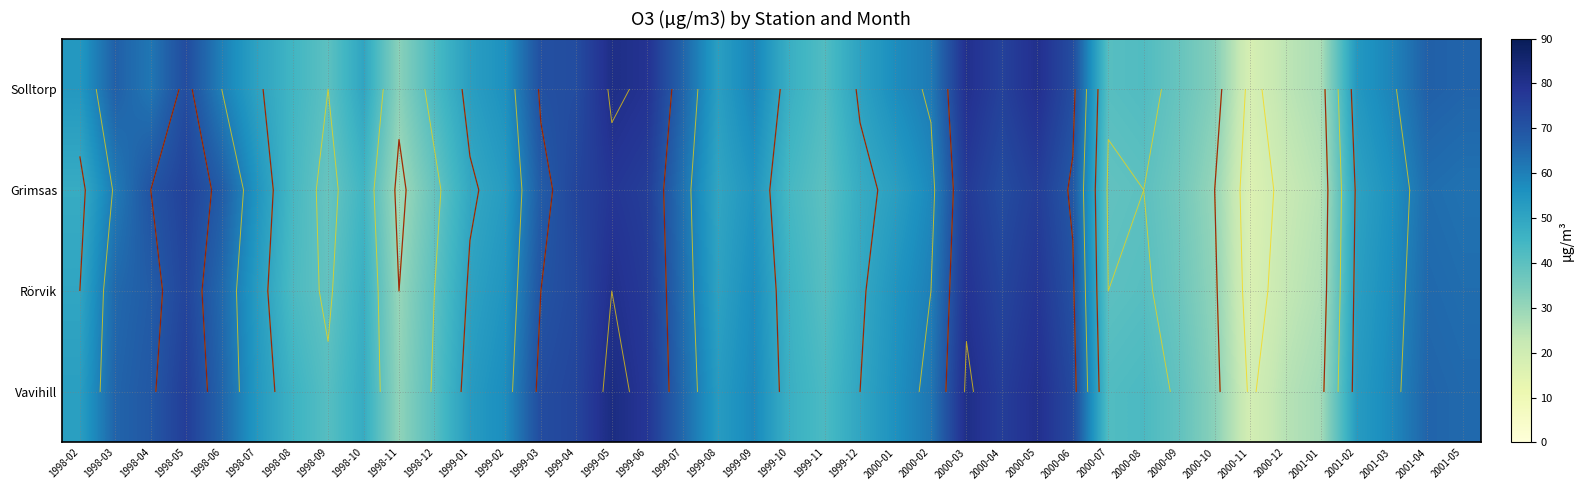

Is it true that Solltorp equals 27 at 1998-09?

False